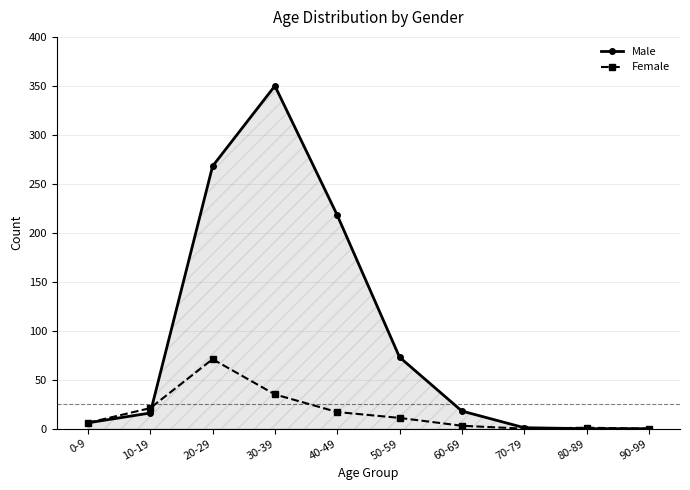

Rank the series by their maximum value, from lowest to highest.

Female, Male